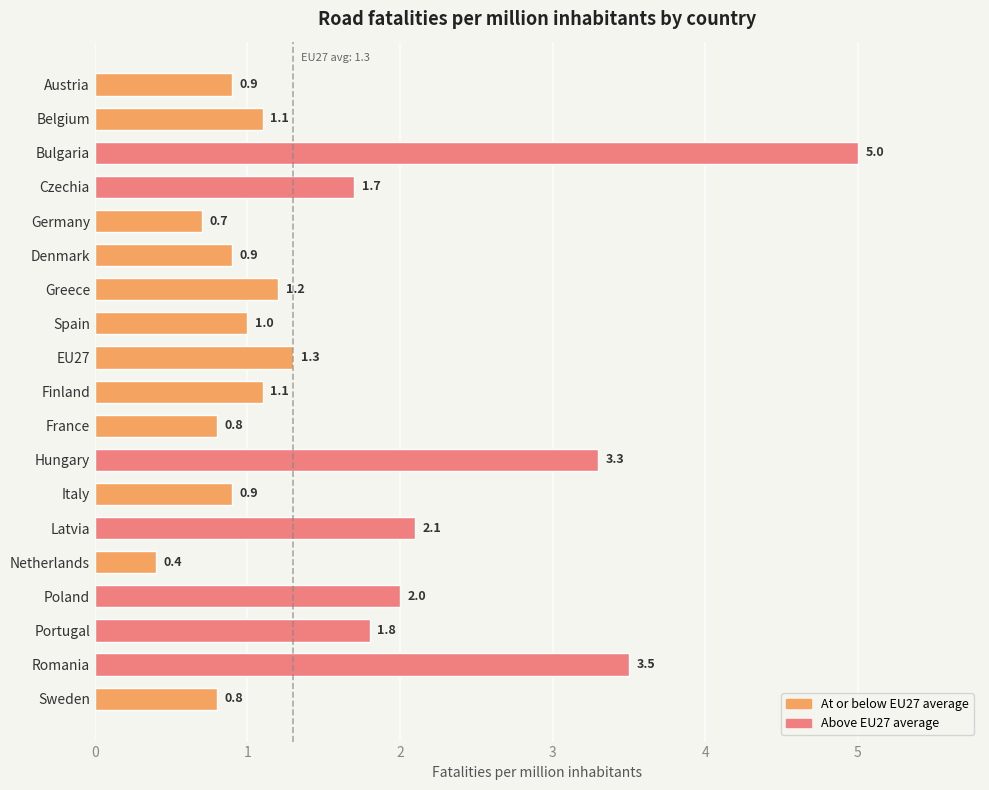

Count the number of categories in the chart.

19